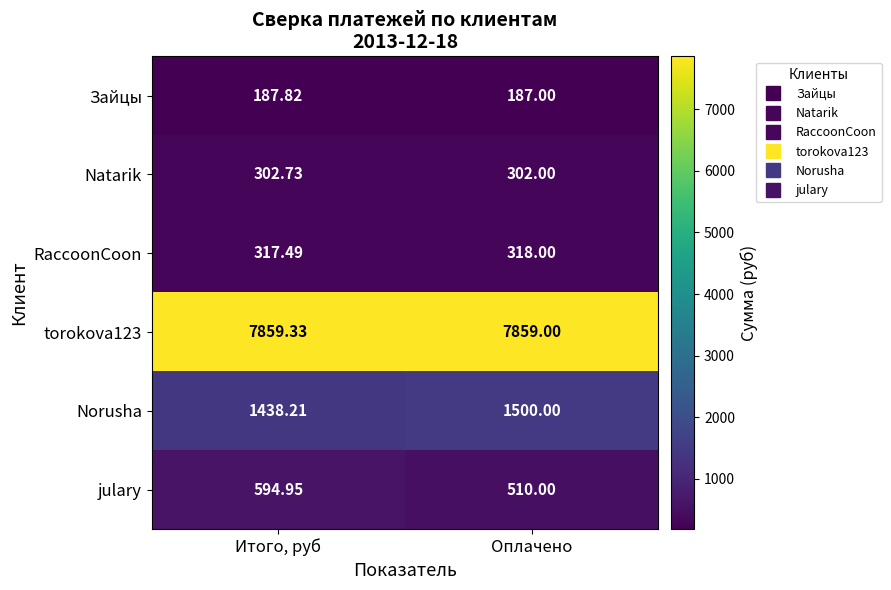

What is the total value across all series at Итого, руб?

10700.5